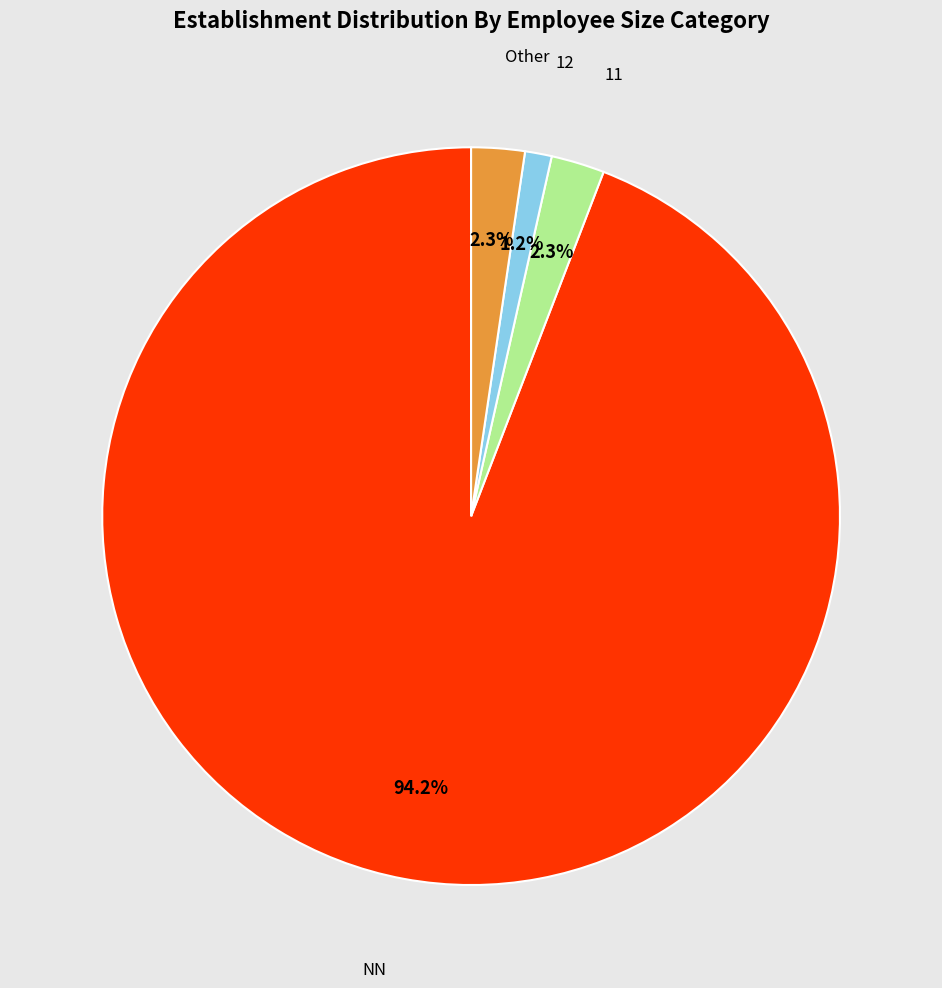

Is there any slice that represents more than half of the pie?

Yes